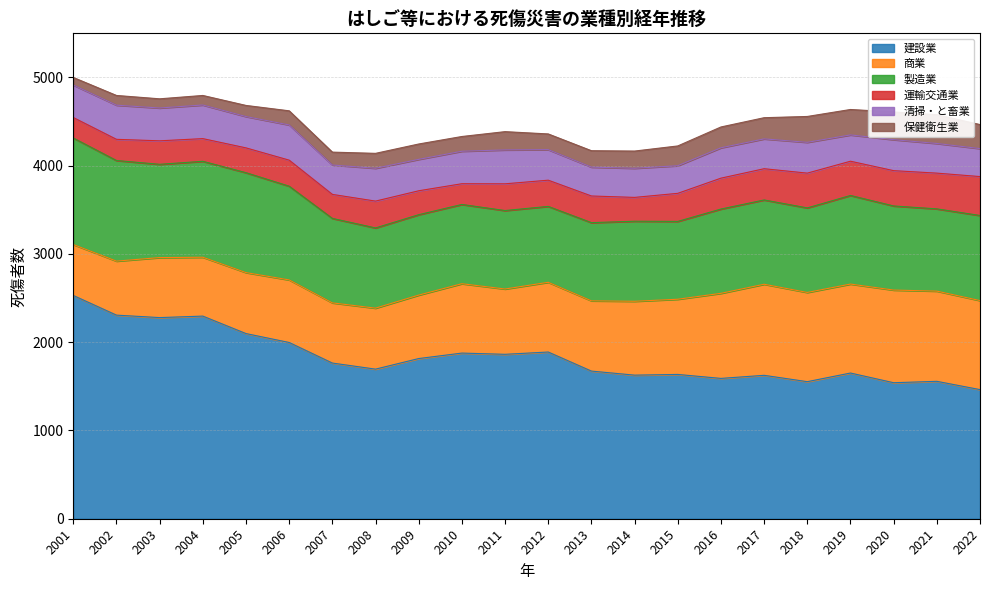

Which series has the largest total across all categories?

建設業